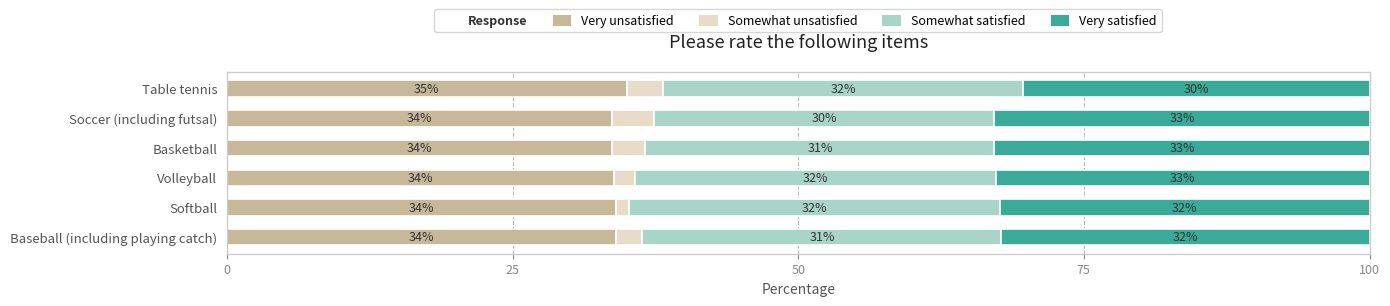

What is the difference between the maximum and minimum values in the Very unsatisfied series?

1.3